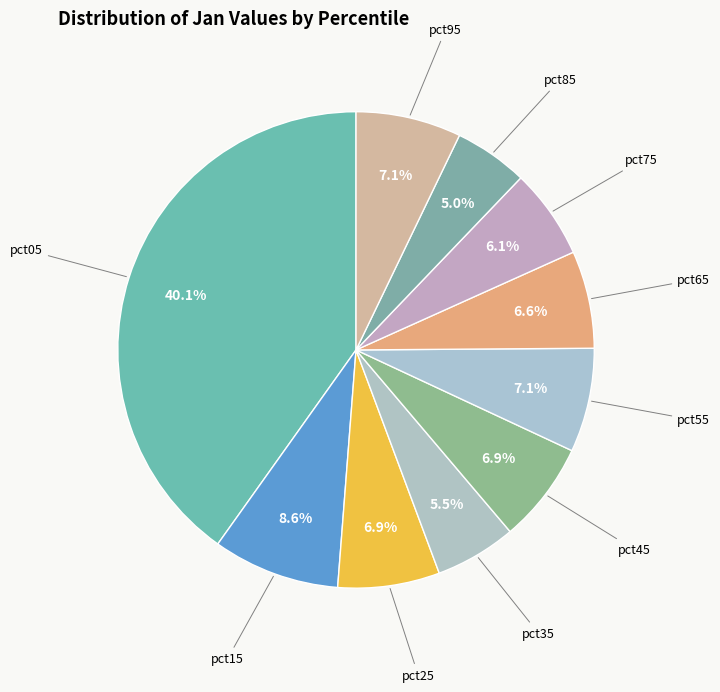

Between pct65 and pct95, which is larger?

pct95